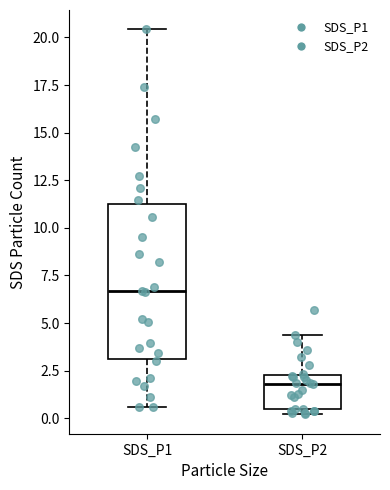

Where does the median line of the box for SDS_P2 sit on the y-axis? The values are not printed on the chart, so give them approximately, as read against the axis.

2.0